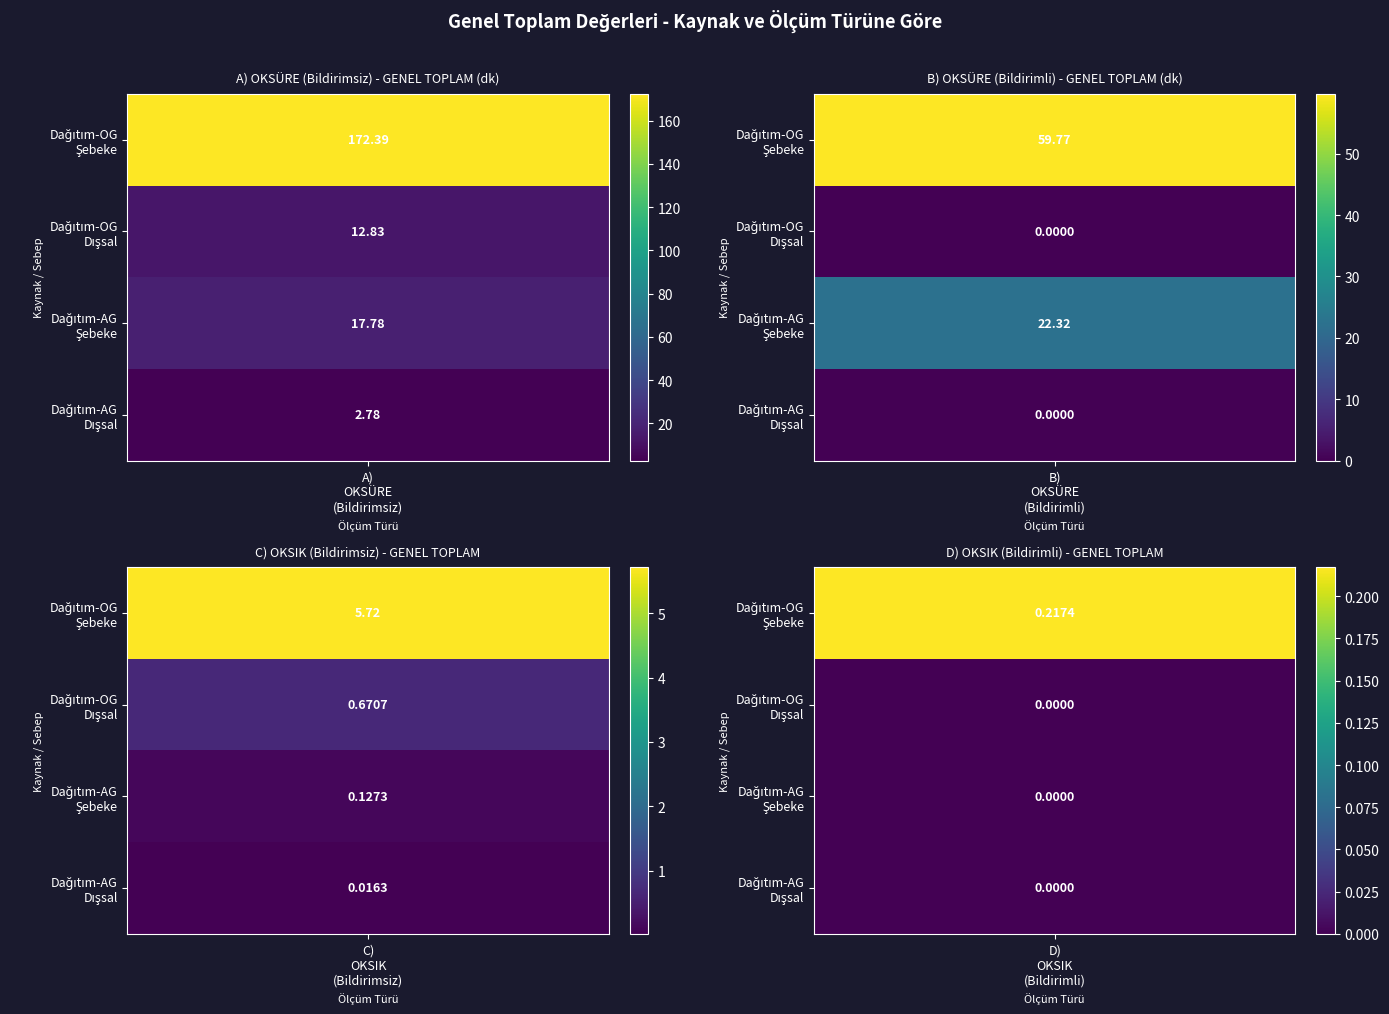

What is the difference between the B) OKSÜRE (Bildirimli) values at Dağıtım-AG Şebeke işletmecisi and Dağıtım-OG Şebeke işletmecisi?

37.5